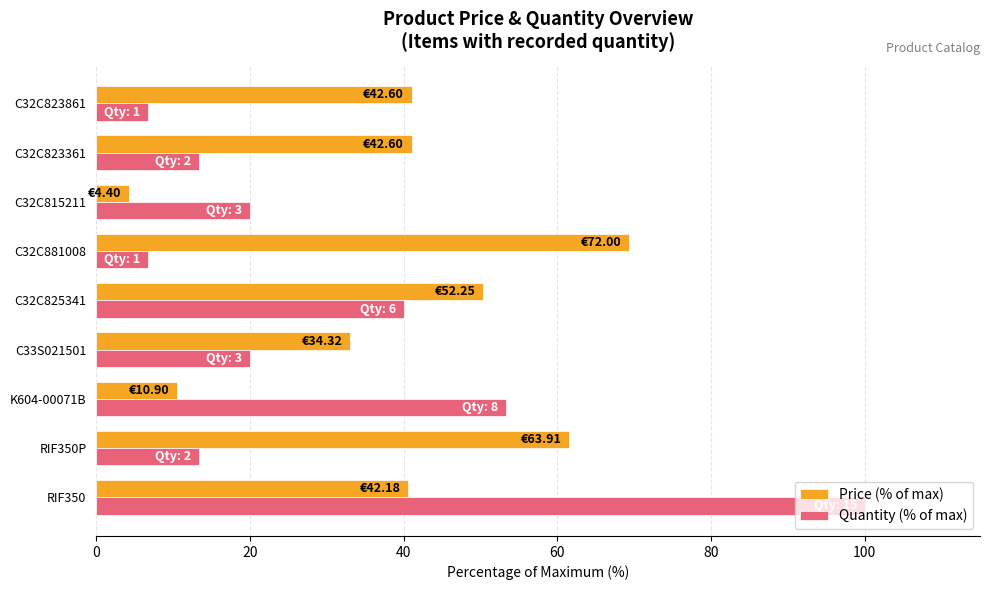

What is the difference between the maximum and second lowest values in the Price (% of max) series?

58.8